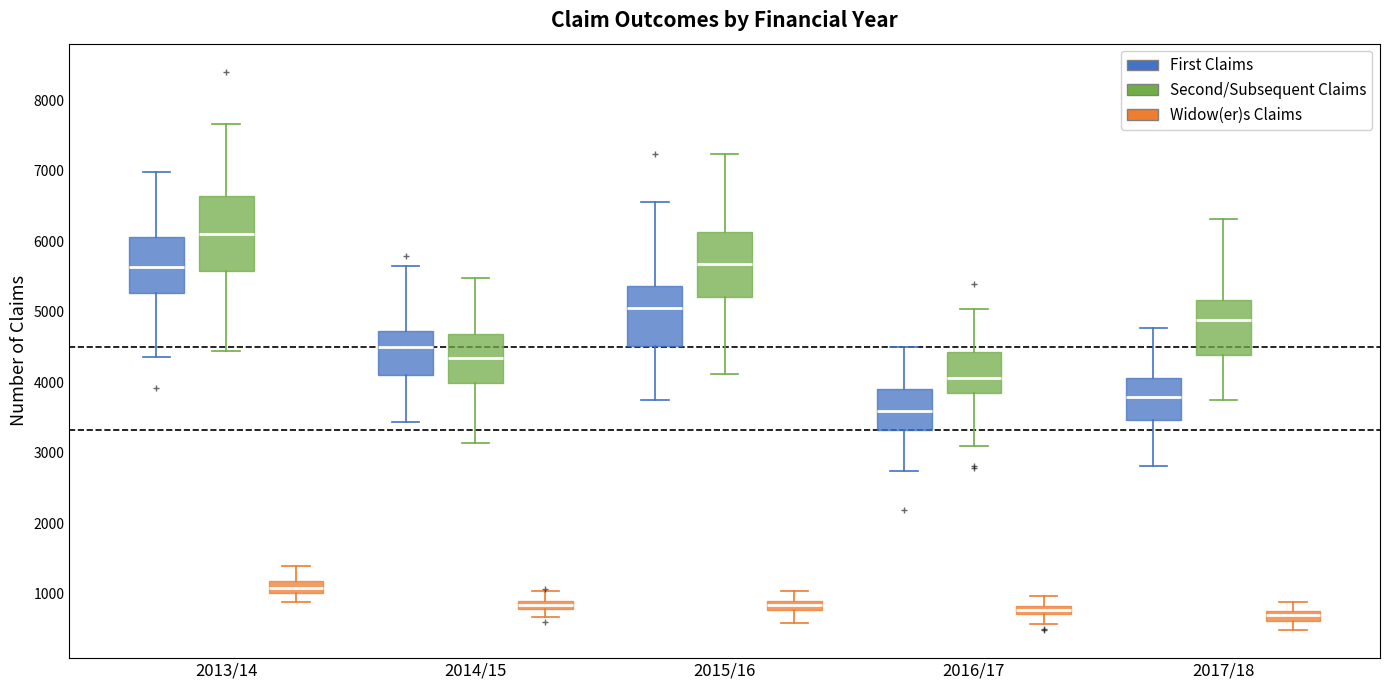

Which box is the tallest, from its lower edge to its upper edge?

2013/14 (Second/Subsequent Claims)